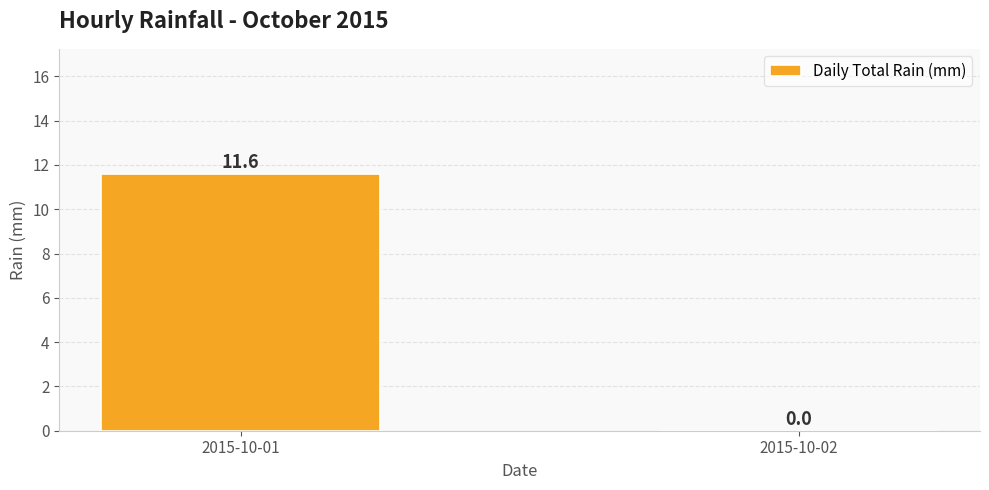

What is the sum of the values at 2015-10-02 and 2015-10-01?

11.6